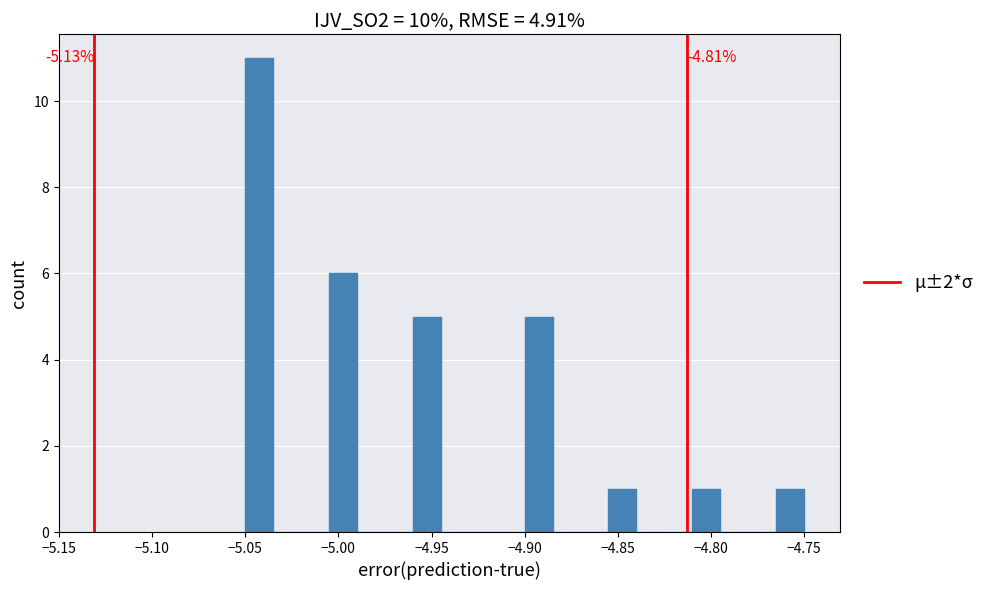

Read against the x-axis, roughly where is the centre of the tallest bar?

-5.040